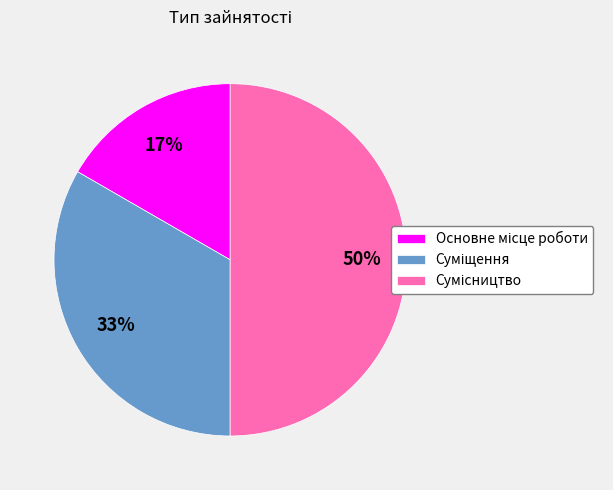

To the nearest percent, what is the difference between the largest and smallest slice percentages?

33%